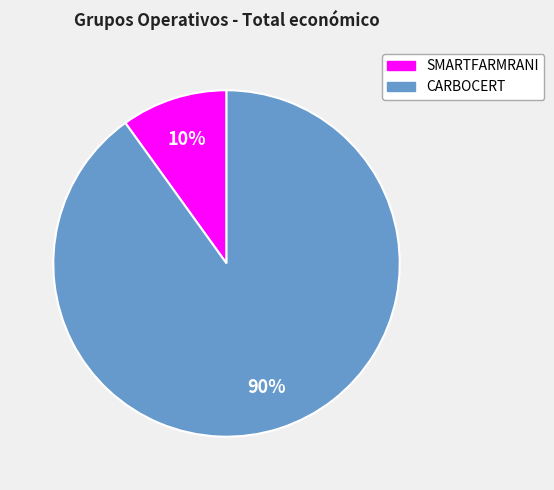

To the nearest percent, what percentage of the pie is CARBOCERT?

90%